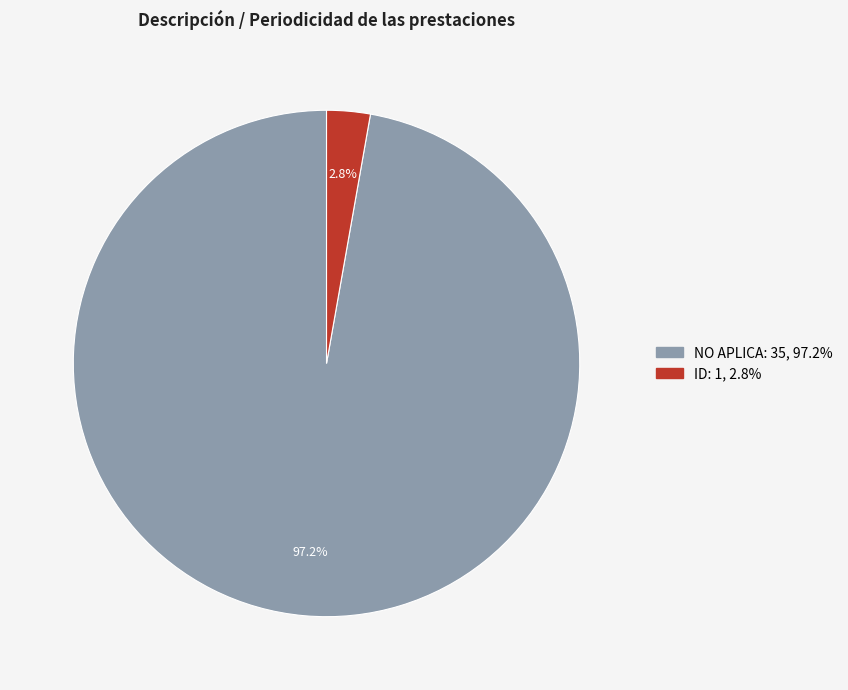

Is the sum of ID and NO APLICA greater than half?

Yes